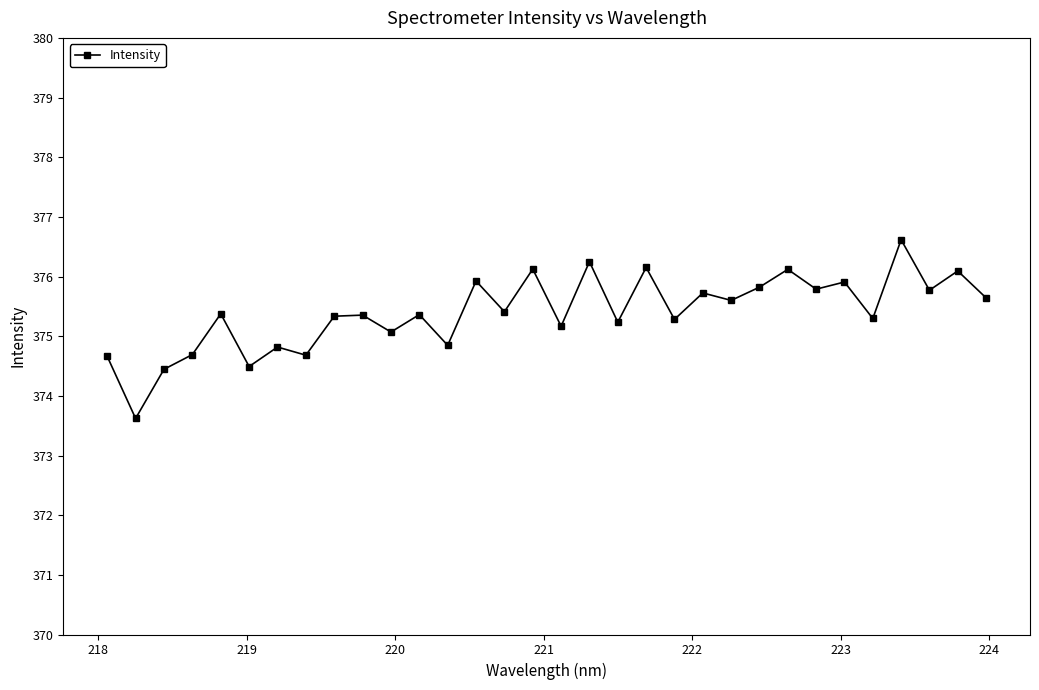

What is the value of the 15th point from the left?

375.4